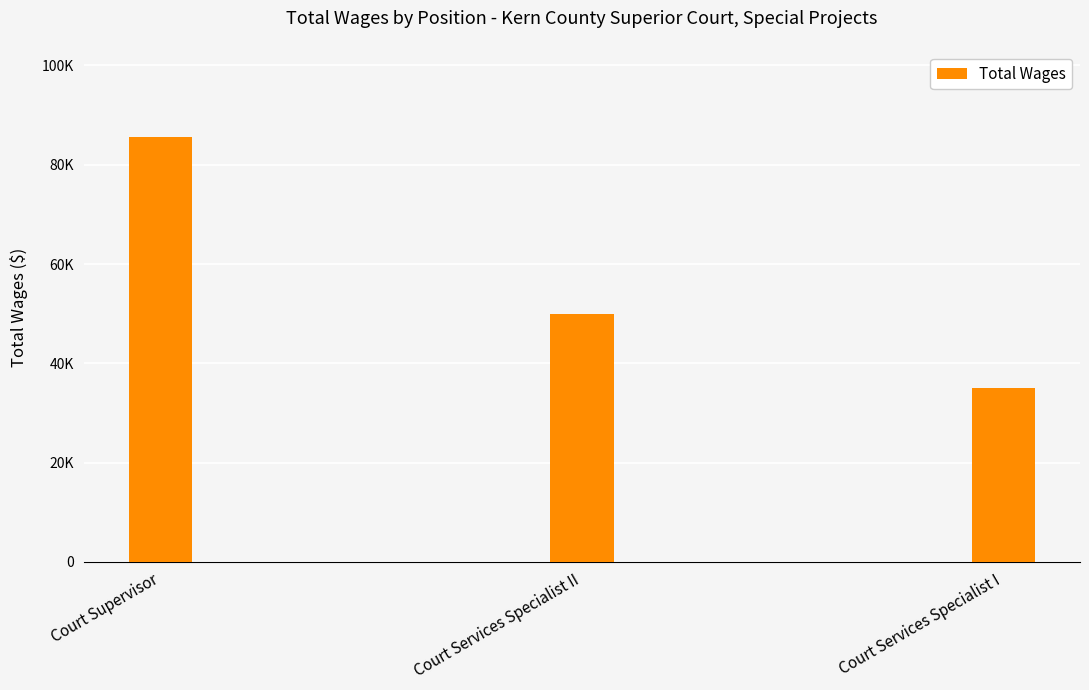

Where does the data first go above 49858?

Court Supervisor